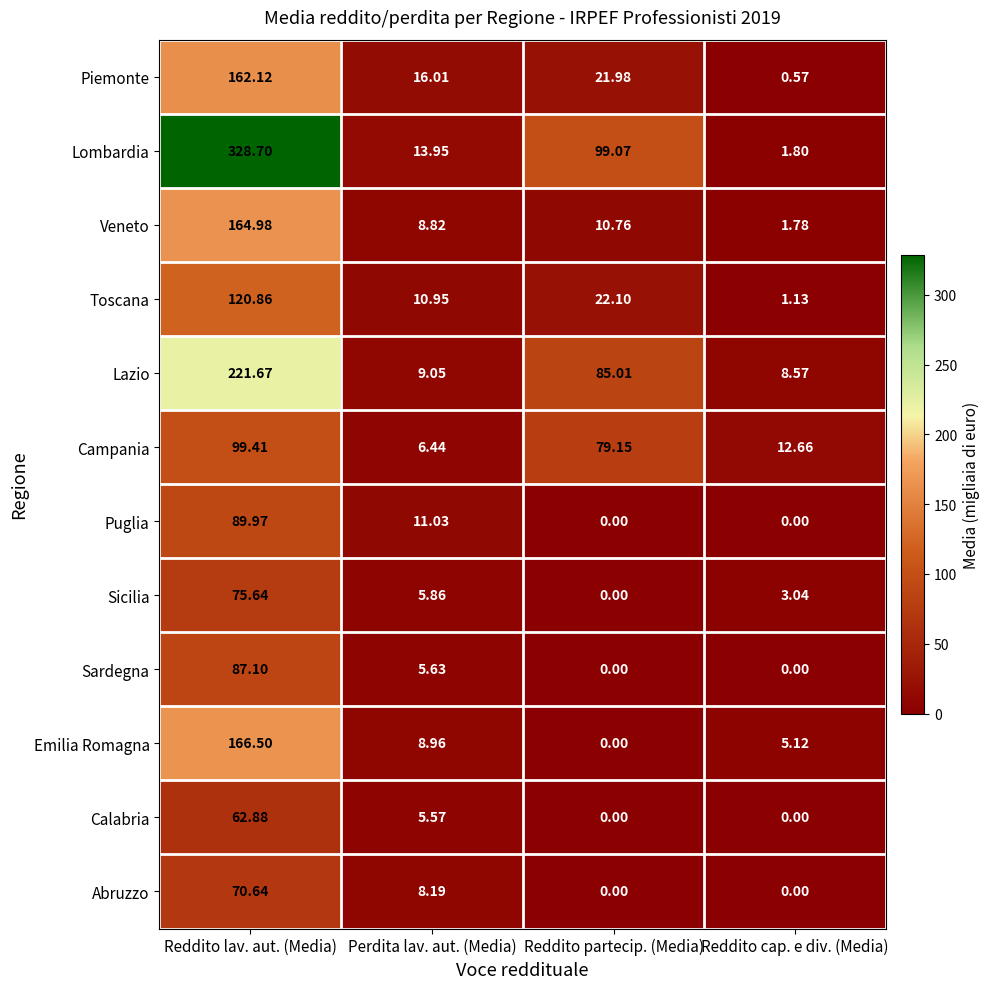

What is the difference between the highest and lowest values at Perdita lav. aut. (Media)?

10.4